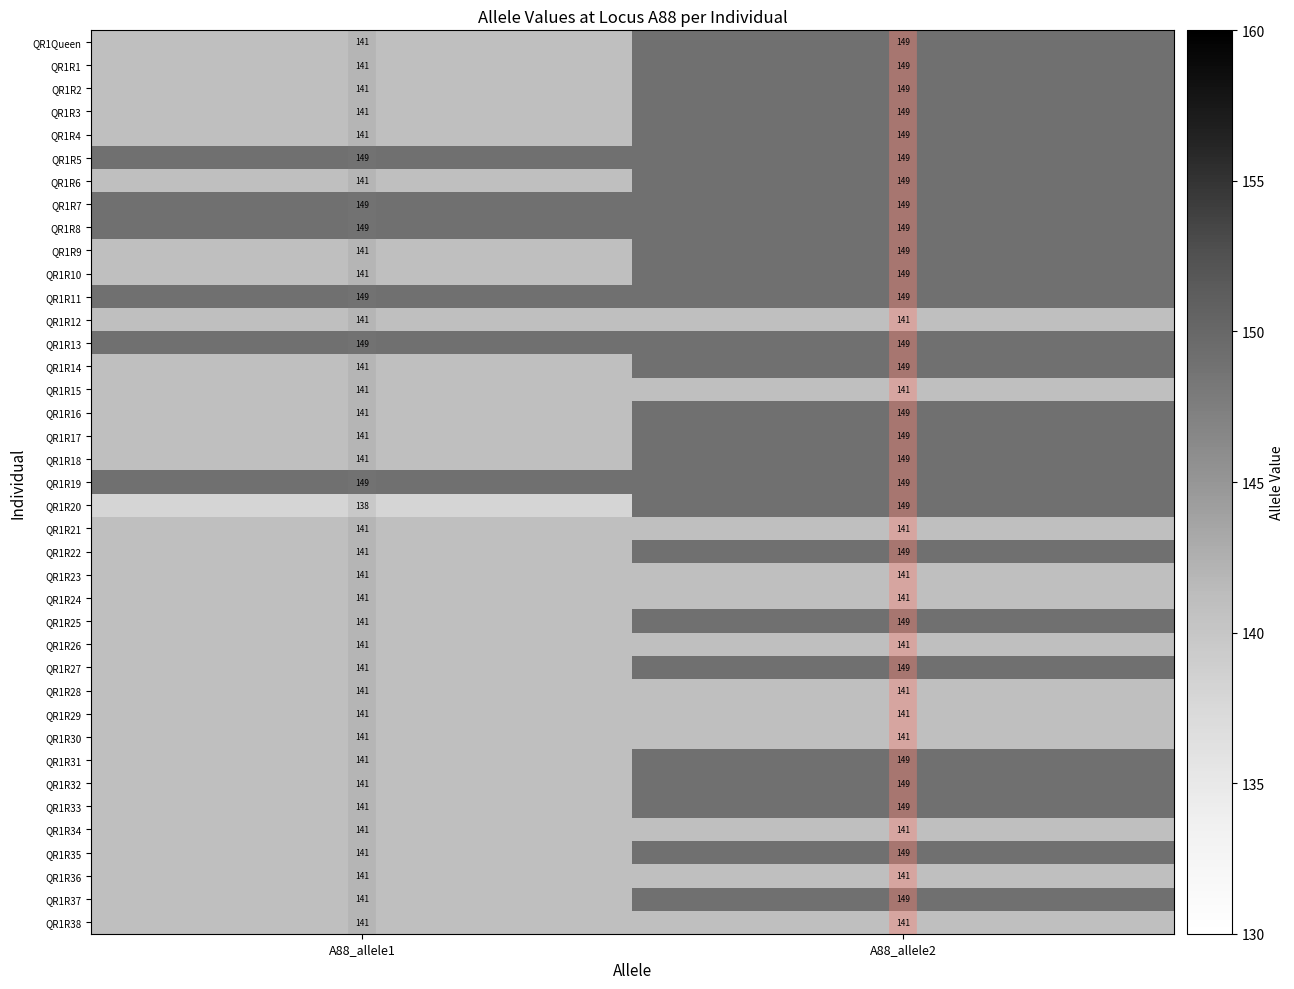

What is the spread (max minus min) of values at A88_allele2?

8